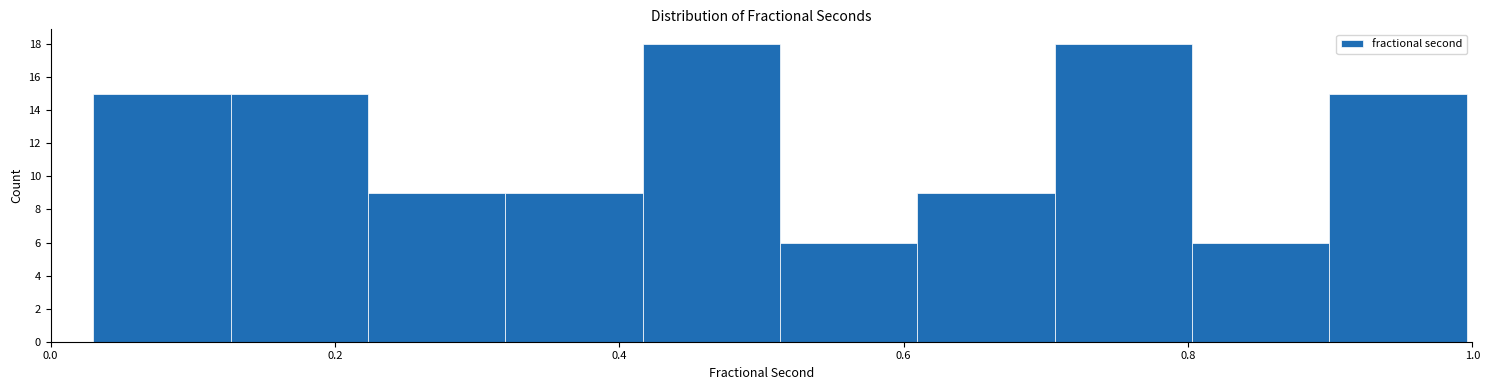

Reading left to right, transcribe this chart: for each bar, give the range it covers on the x-axis and its height. Neither the bar edges nor the heights are printed on the chart, so give them approximately, as read against the axes.

0.04 to 0.12: 15
0.12 to 0.22: 15
0.22 to 0.32: 9
0.32 to 0.42: 9
0.42 to 0.52: 18
0.52 to 0.60: 6
0.60 to 0.70: 9
0.70 to 0.80: 18
0.80 to 0.90: 6
0.90 to 1.00: 15